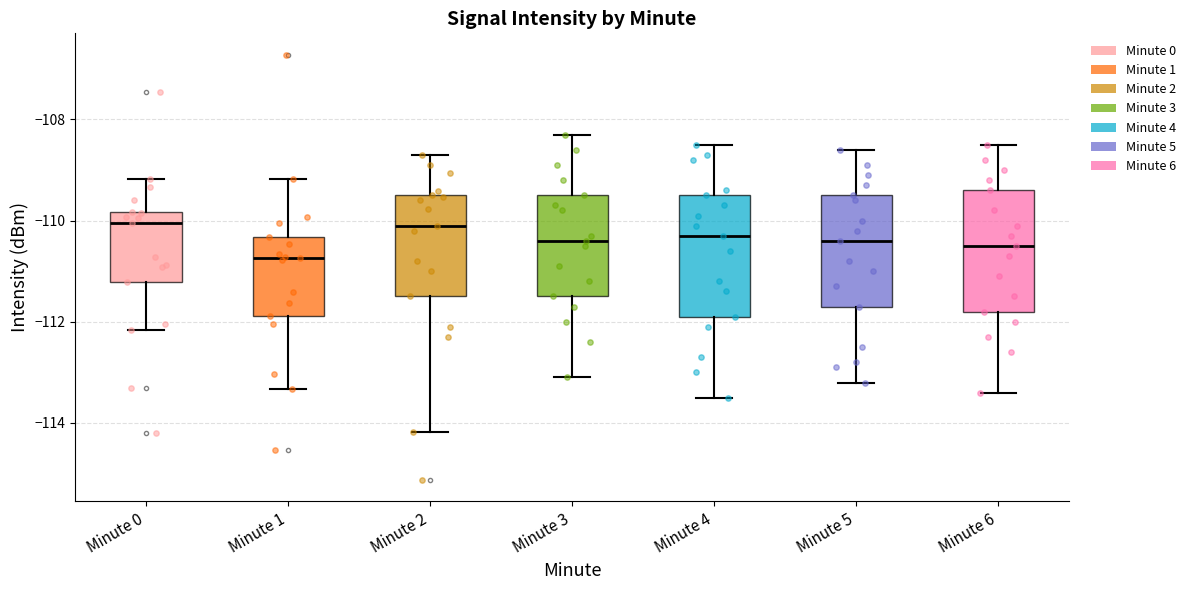

Reading left to right, transcribe this box plot: for each box, give where its median line is, the range the box spans, and where its two whiskers end, as read against the y-axis. The values are not printed on the chart, so give them approximately, as read against the axis.

Minute 0: median -110.0, box -111.2 to -109.8, whiskers -112.2 to -109.2
Minute 1: median -110.8, box -111.8 to -110.4, whiskers -113.4 to -109.2
Minute 2: median -110.0, box -111.4 to -109.4, whiskers -114.2 to -108.6
Minute 3: median -110.4, box -111.4 to -109.4, whiskers -113.0 to -108.2
Minute 4: median -110.2, box -111.8 to -109.4, whiskers -113.4 to -108.4
Minute 5: median -110.4, box -111.6 to -109.4, whiskers -113.2 to -108.6
Minute 6: median -110.4, box -111.8 to -109.4, whiskers -113.4 to -108.4